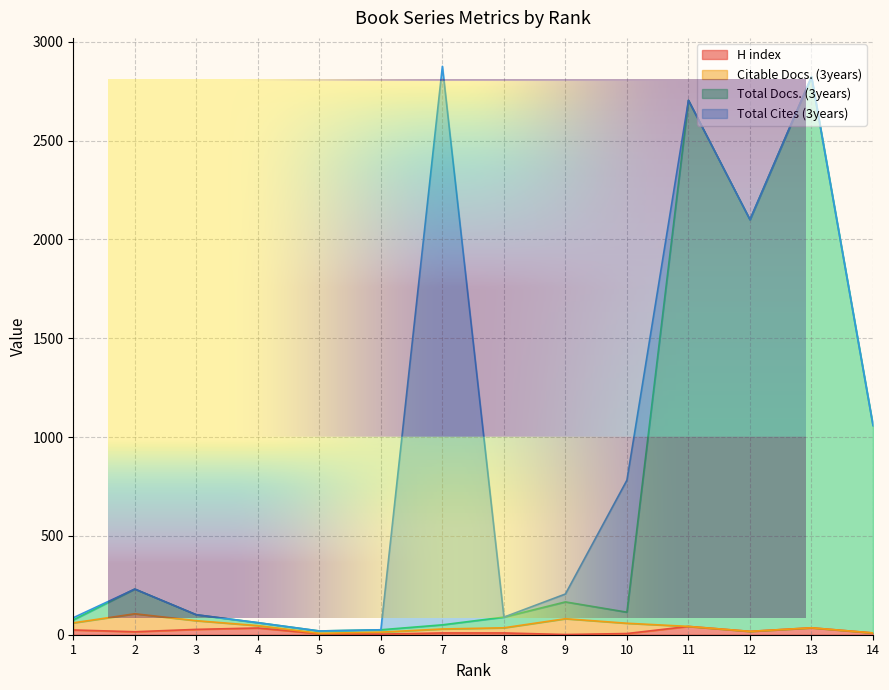

True or false: H index and Total Docs. (3years) cross at least once.

False